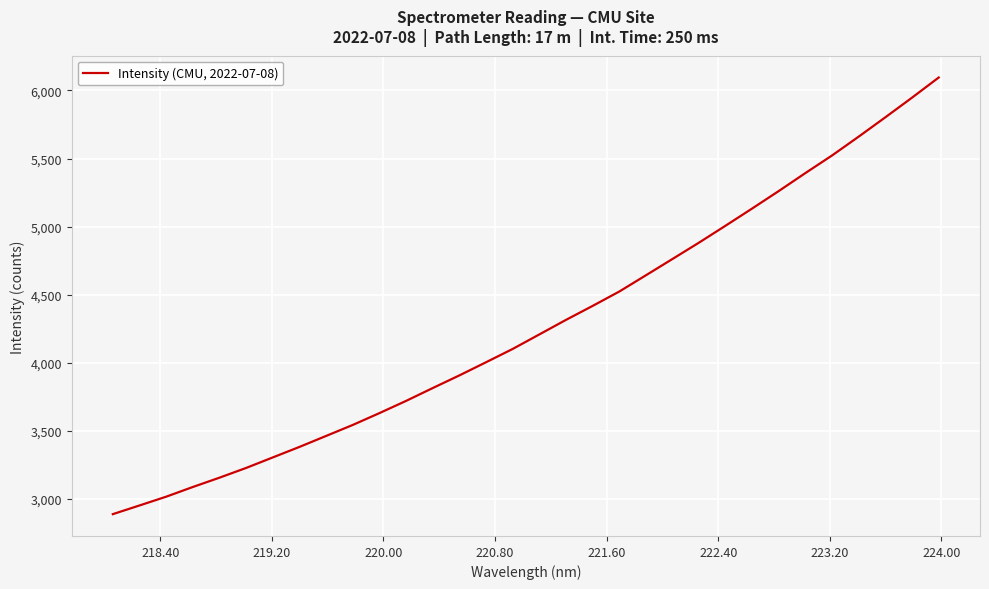

What is the smallest value displayed?

2888.9